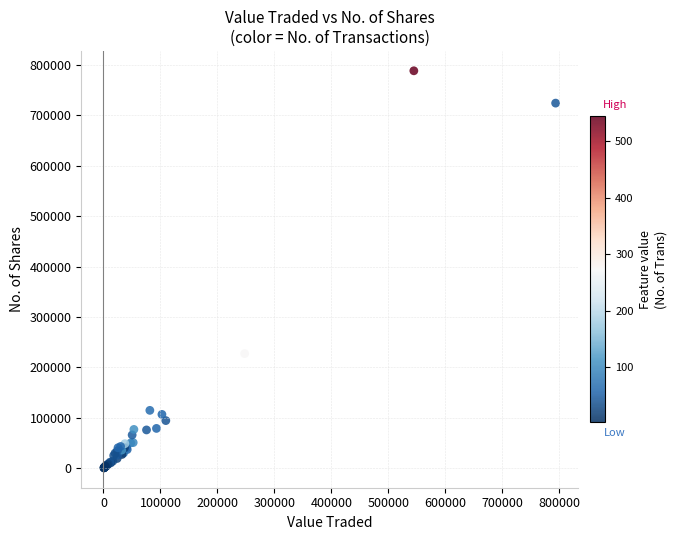

What Y value in the scatter plot is closest to 394636?

227466